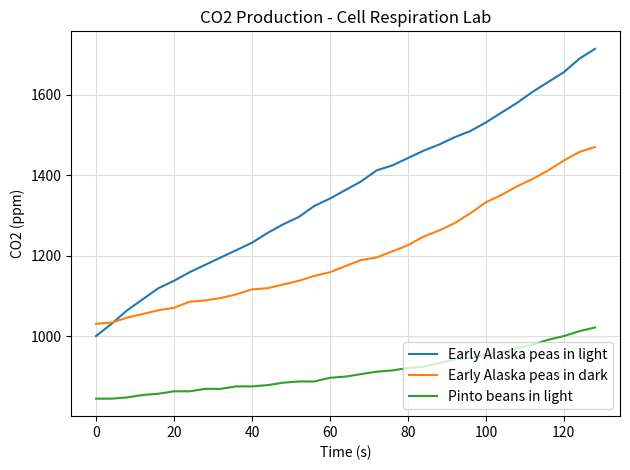

True or false: Early Alaska peas in light and Pinto beans in light cross at least once.

False